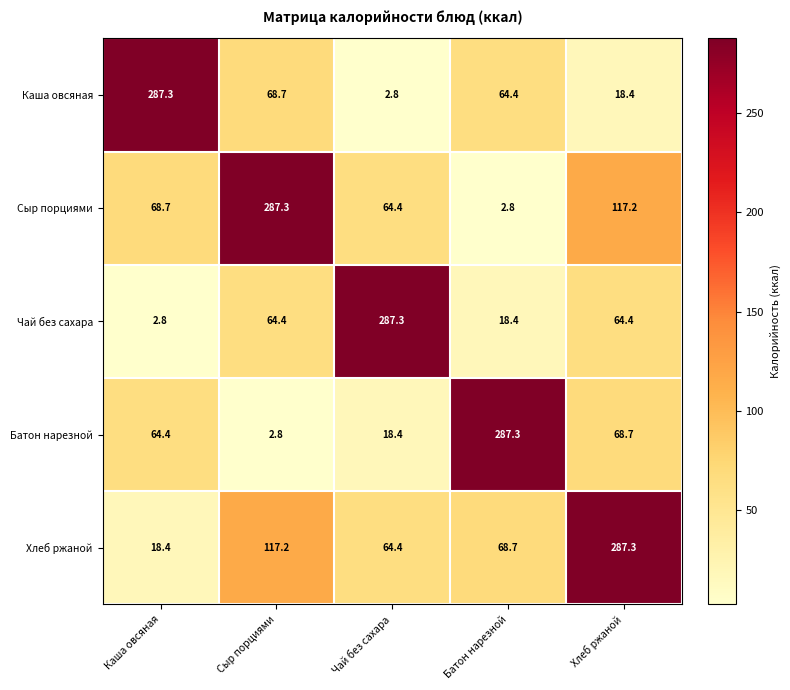

True or false: Хлеб ржаной has a value of 64.4 at Чай без сахара.

True